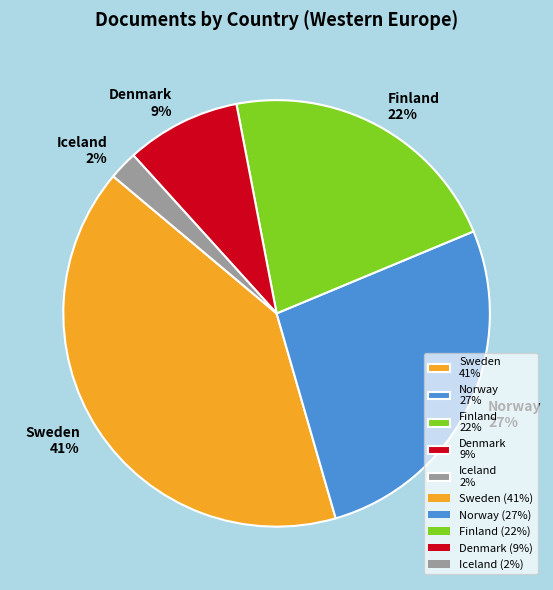

Is the sum of Denmark and Finland greater than half?

No